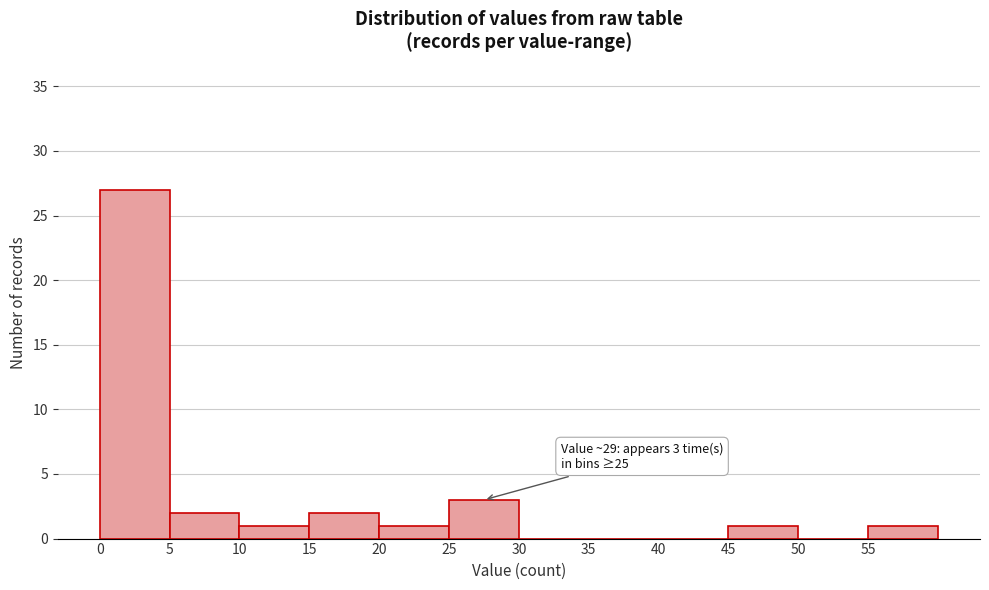

Which range on the x-axis has the tallest bar?

0 to 5